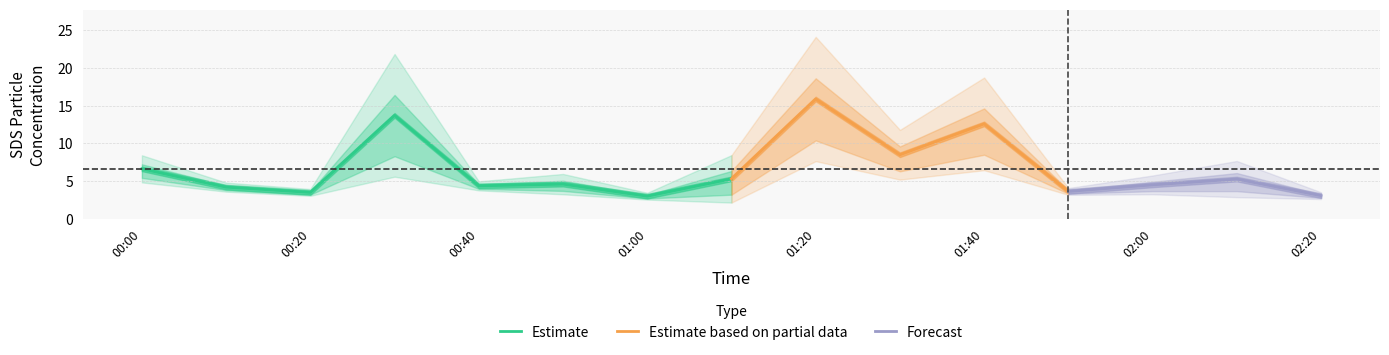

At which label is Estimate closest to 8?

00:00